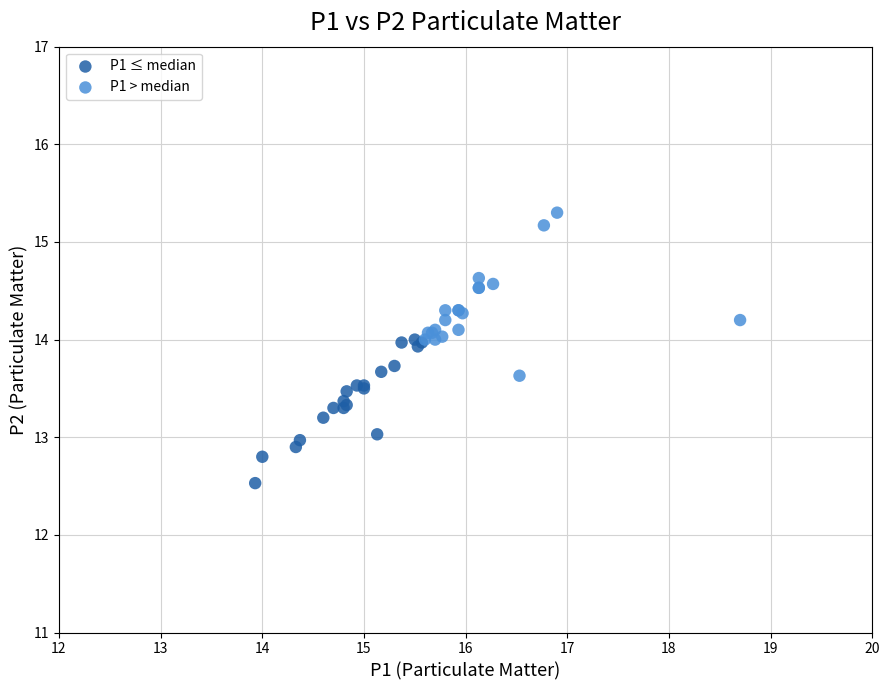

Which series contains the highest Y value?

P1 > median